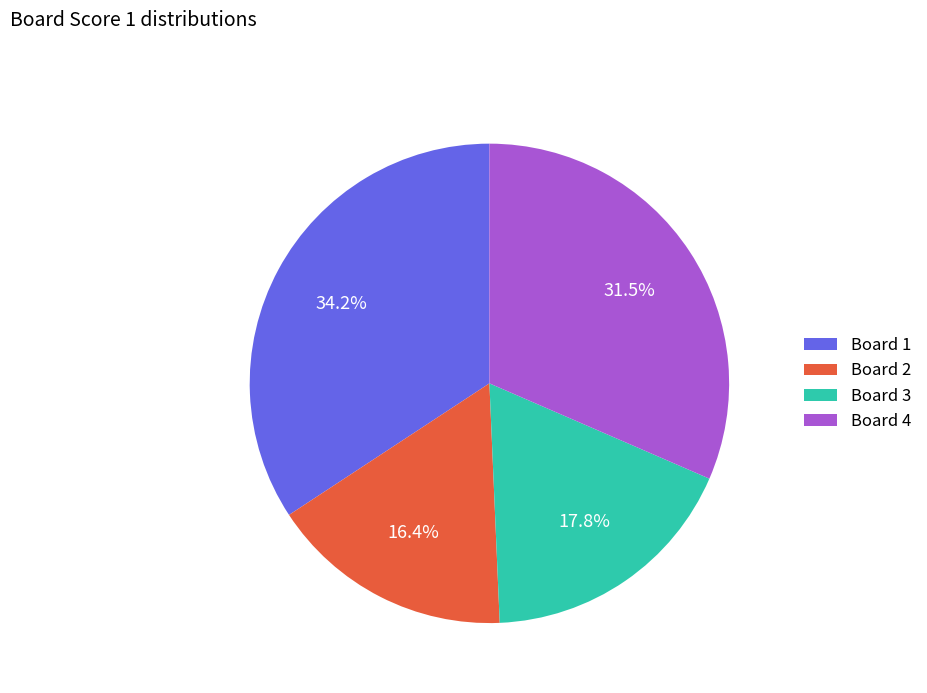

Which category has the smallest portion of the pie?

Board 2